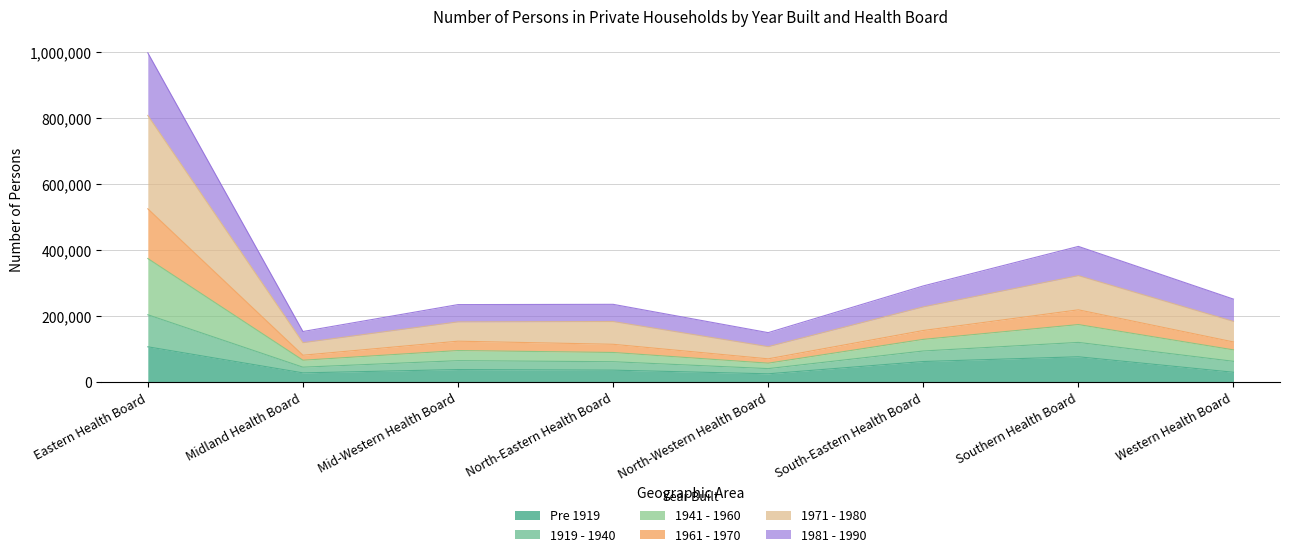

What is the total value across all series at South-Eastern Health Board?

291975